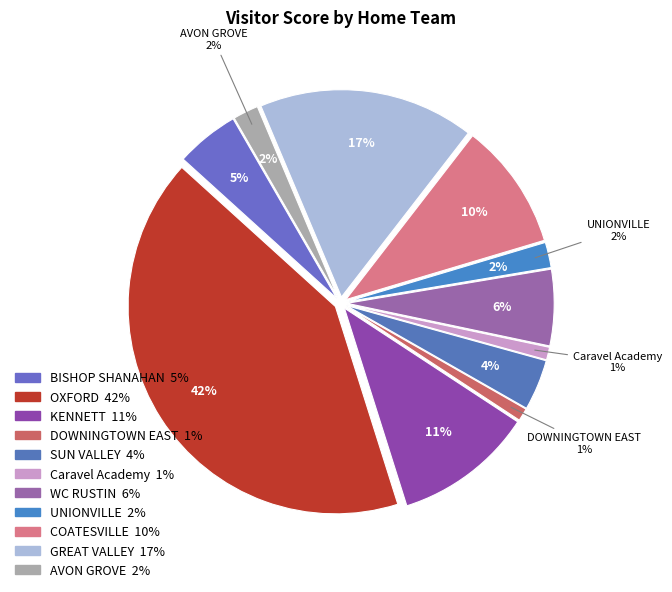

What is the largest slice in the pie chart?

OXFORD